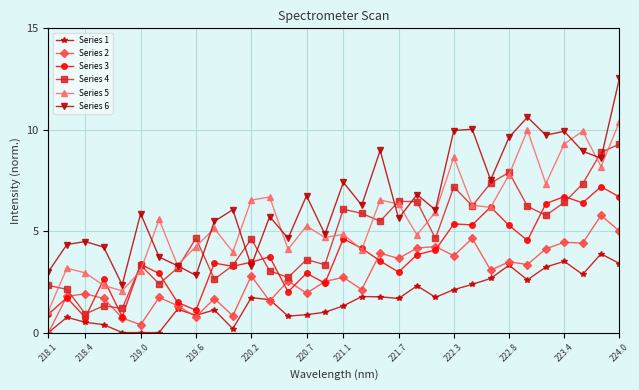

True or false: Series 4 has more than 2 interior local peaks.

True